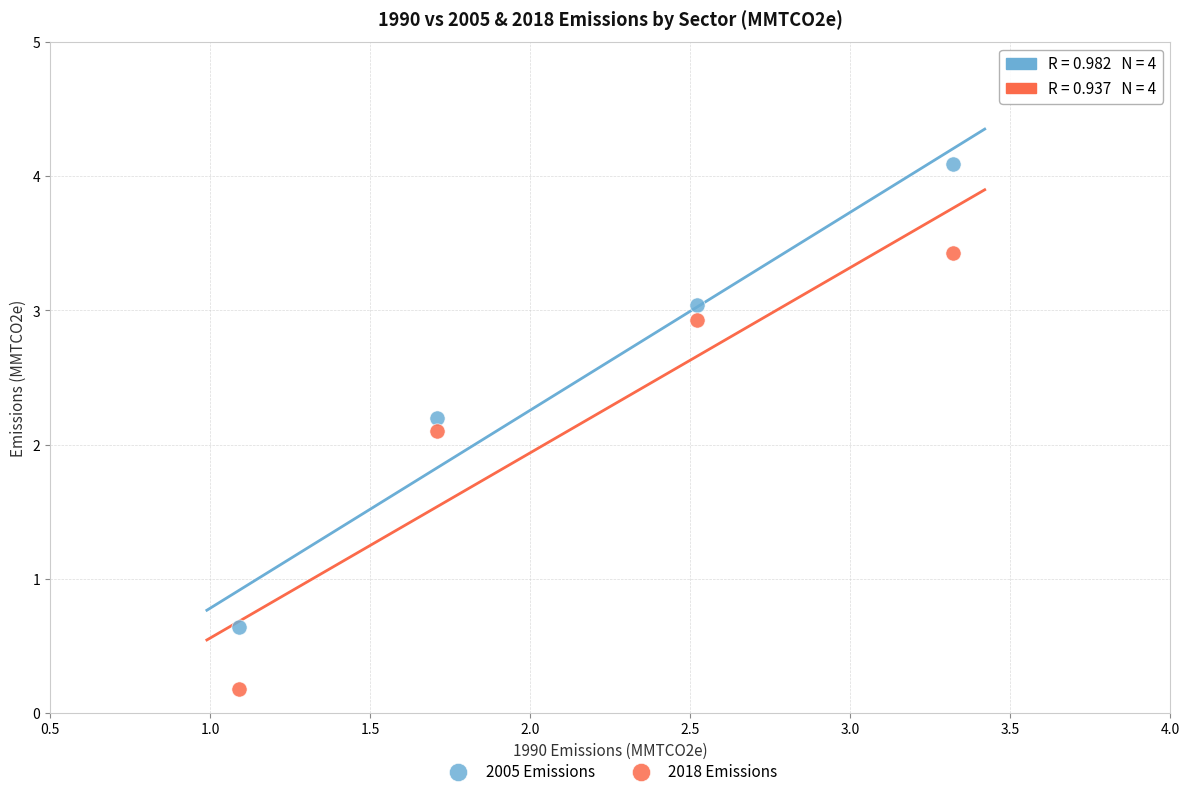

Across all series, what Y value is closest to 2?

2.1